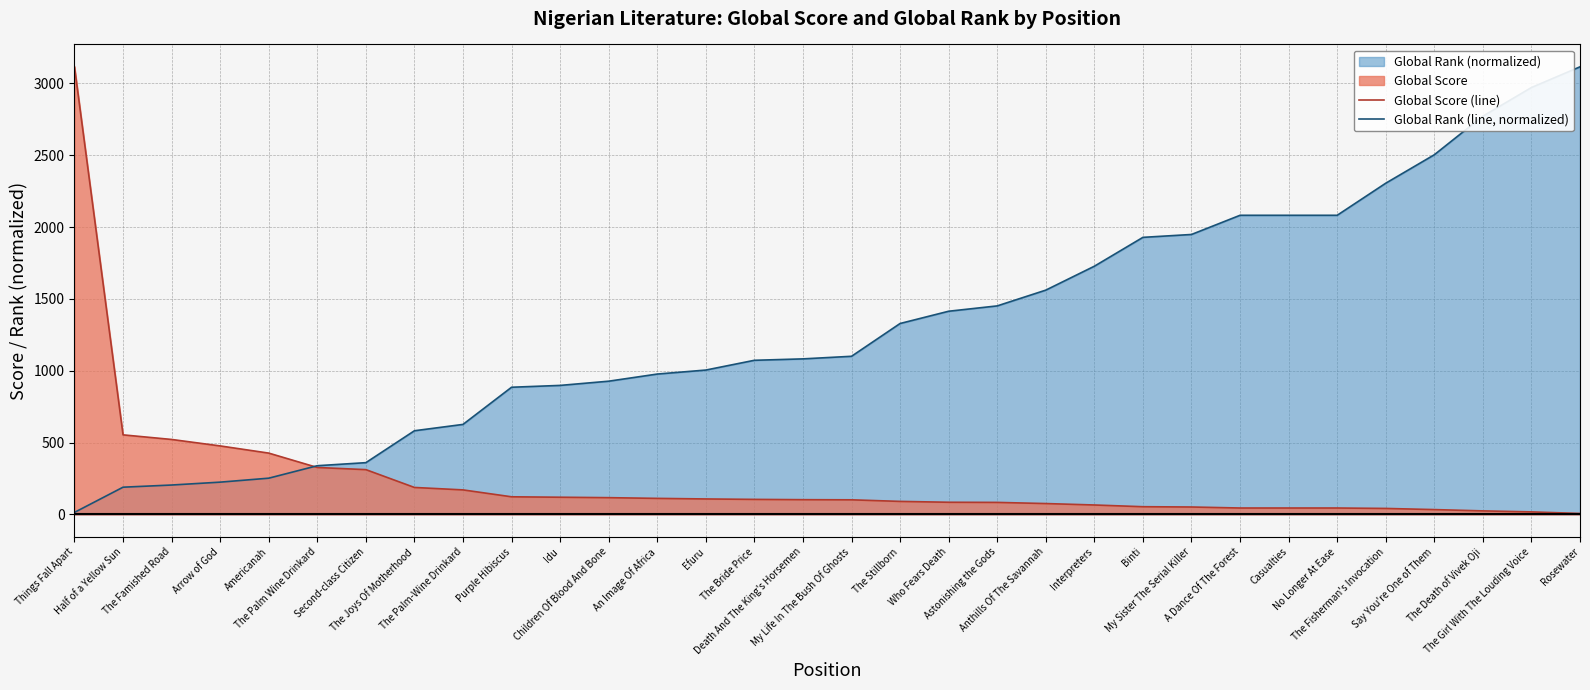

Which series changed the most between The Famished Road and The Girl With The Louding Voice?

Global Rank (line, normalized)